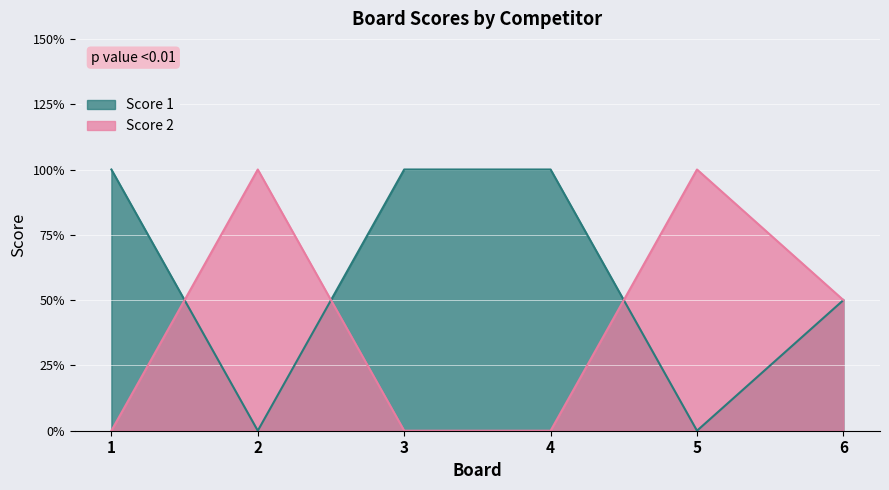

At which label does Score 2 first exceed 1?

2